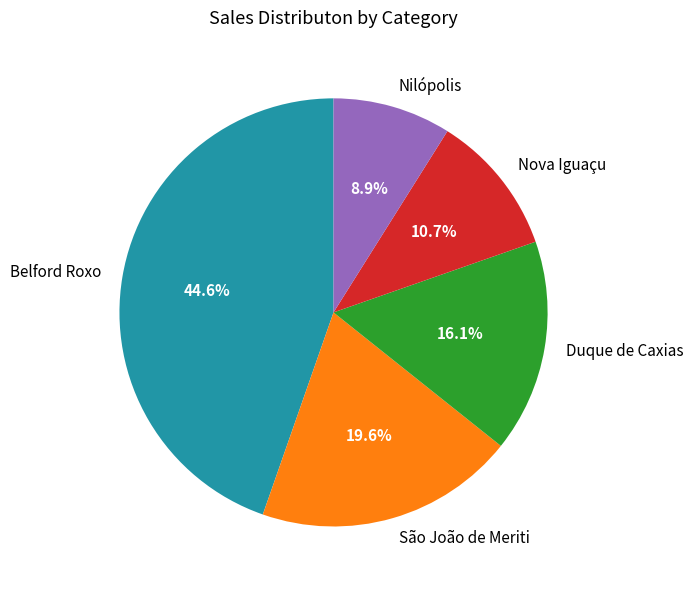

The Duque de Caxias slice represents 16% of the pie. True or false?

True